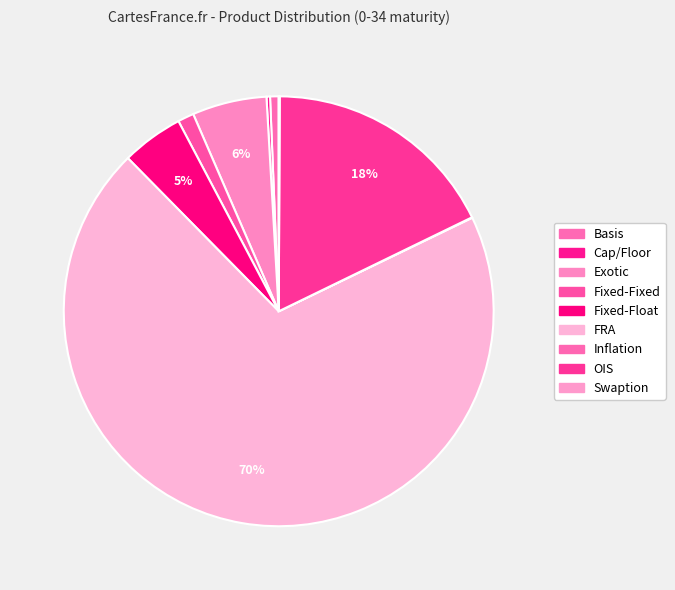

What is the ratio of the value at Basis to the value at Fixed-Float?

0.1